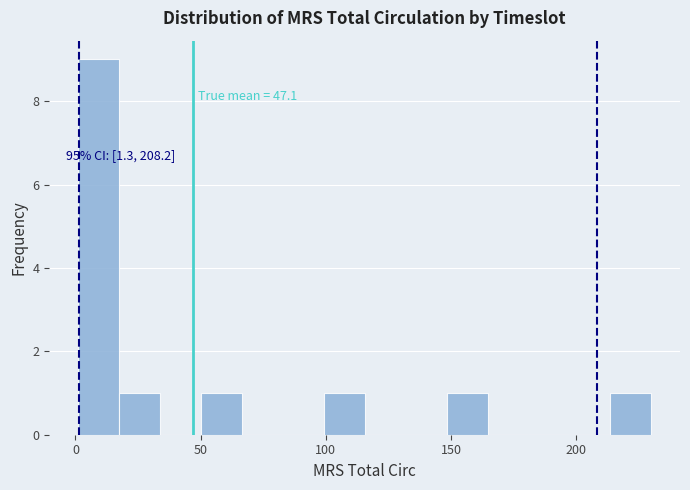

Around what value on the x-axis is the tallest bar? Give the approximate position of its centre, as read against the axis.

10